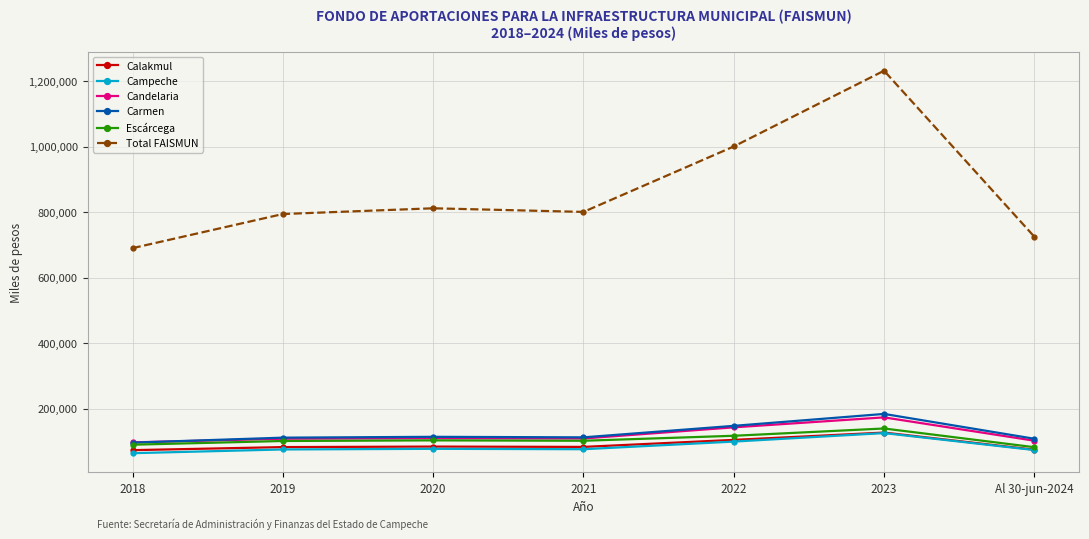

What is the lowest value of the Candelaria series?

97127